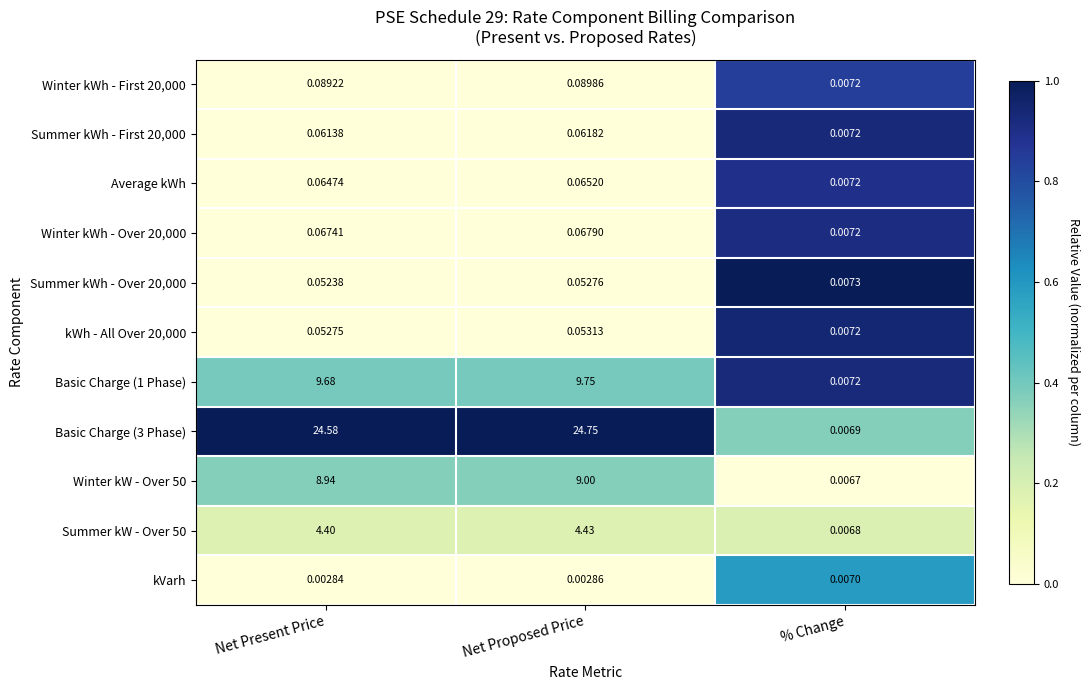

Which series changed the most between Net Proposed Price and % Change?

Basic Charge (3 Phase)